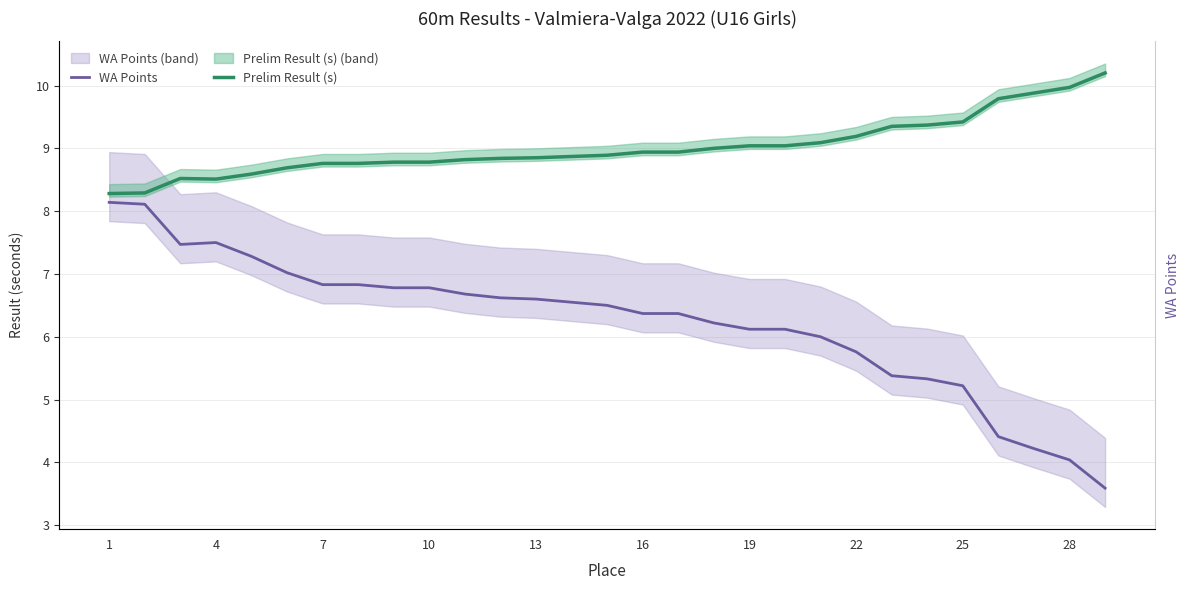

True or false: WA Points and Prelim Result (s) intersect in this chart.

False